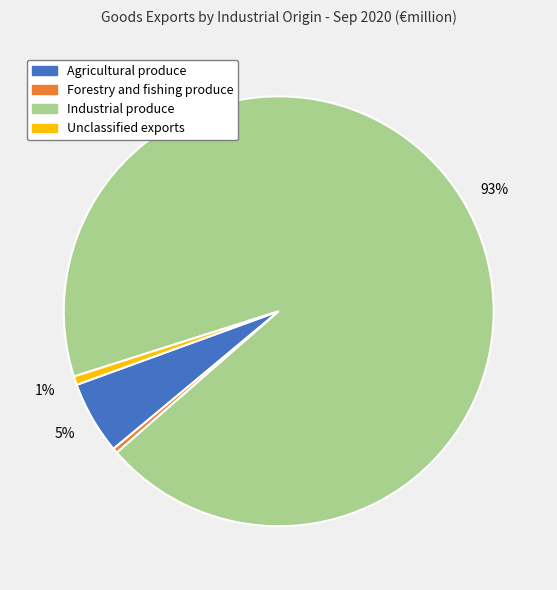

Combined, do Industrial produce and Forestry and fishing produce account for over 50%?

Yes